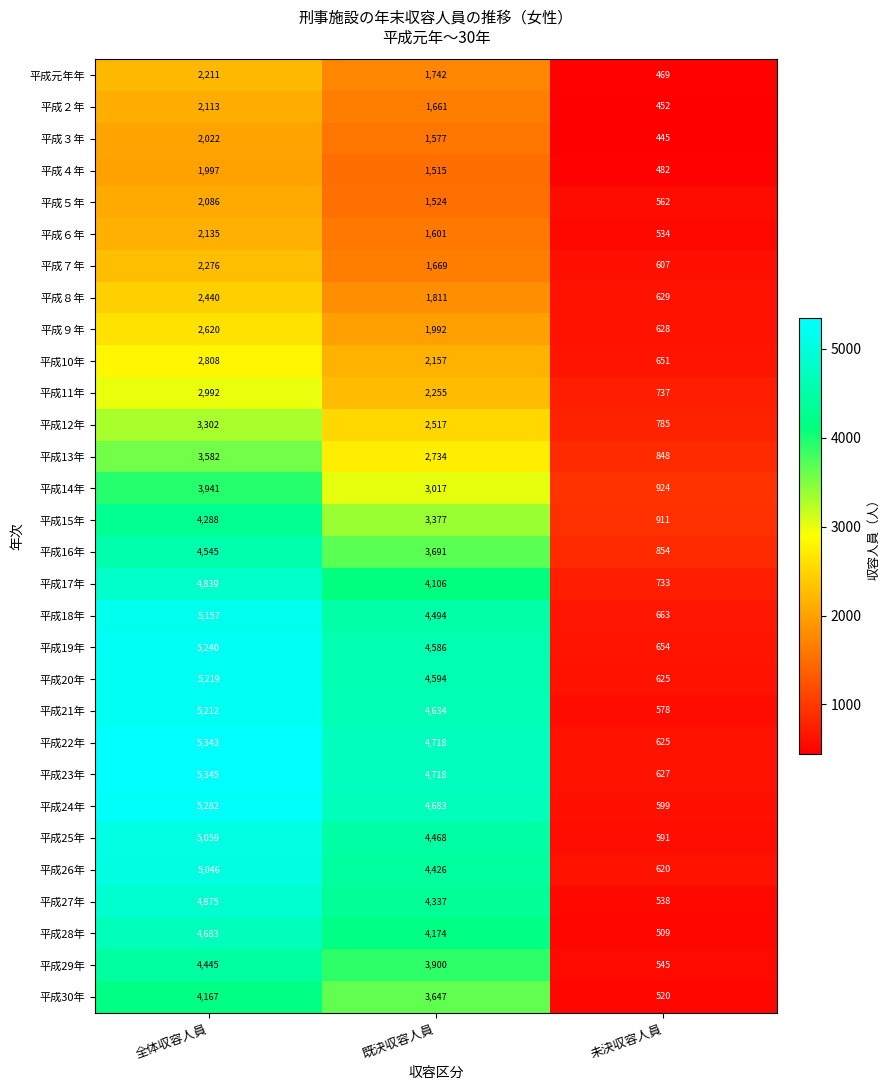

At how many categories does at least one series exceed 4724?

1